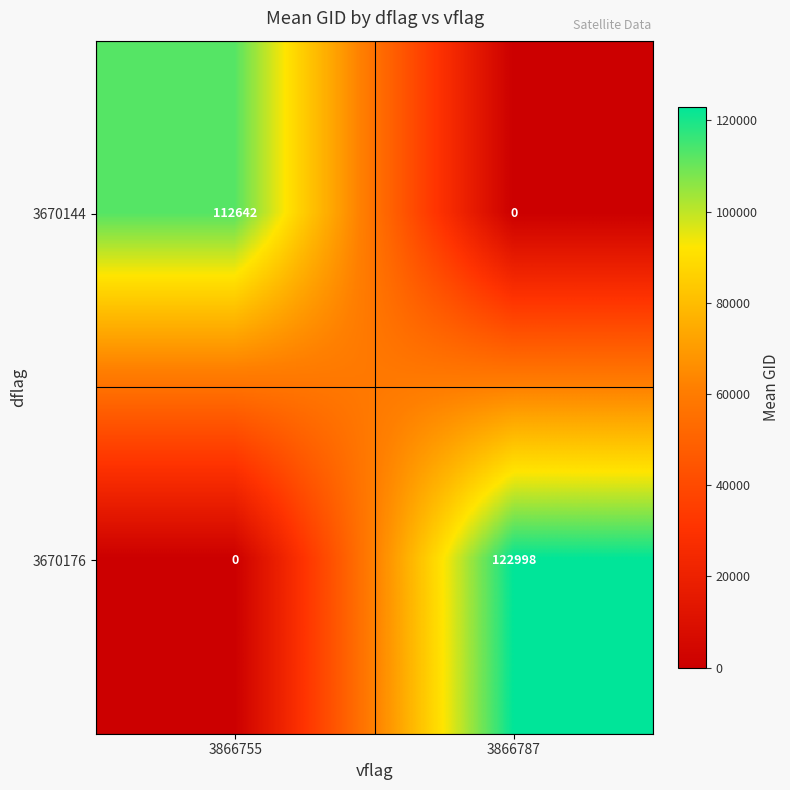

How many values in the 3670176 series are below 122998?

1